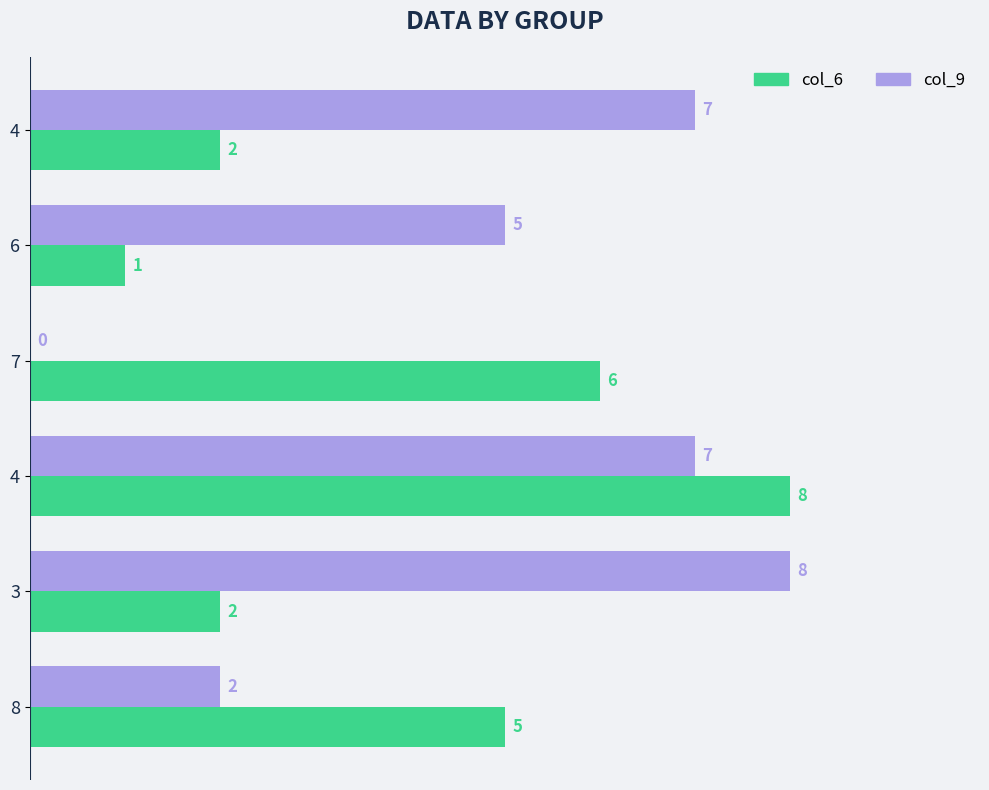

Rank the series by their average value, from lowest to highest.

col_6, col_9